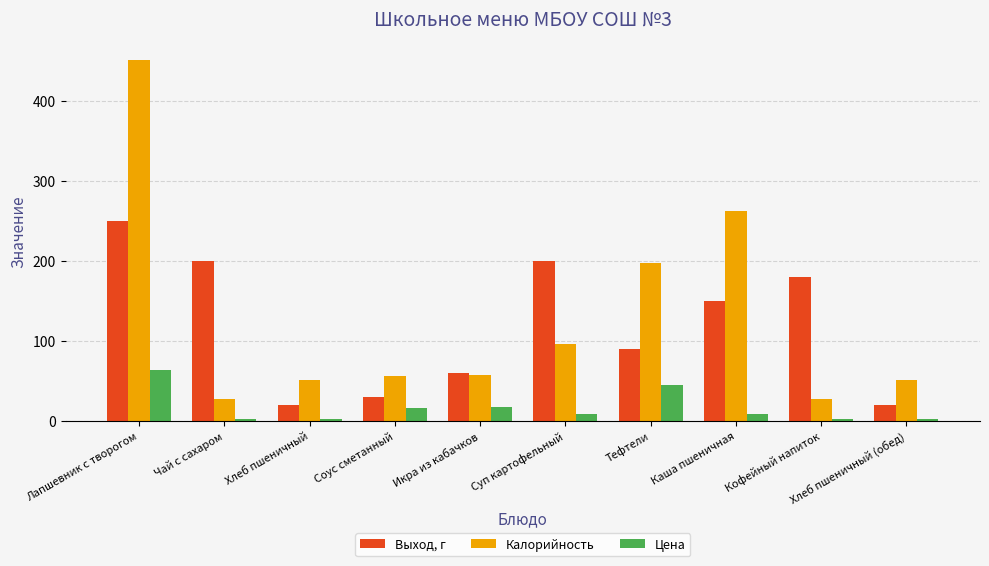

True or false: Выход, г has a value of 60.0 at Икра из кабачков.

True